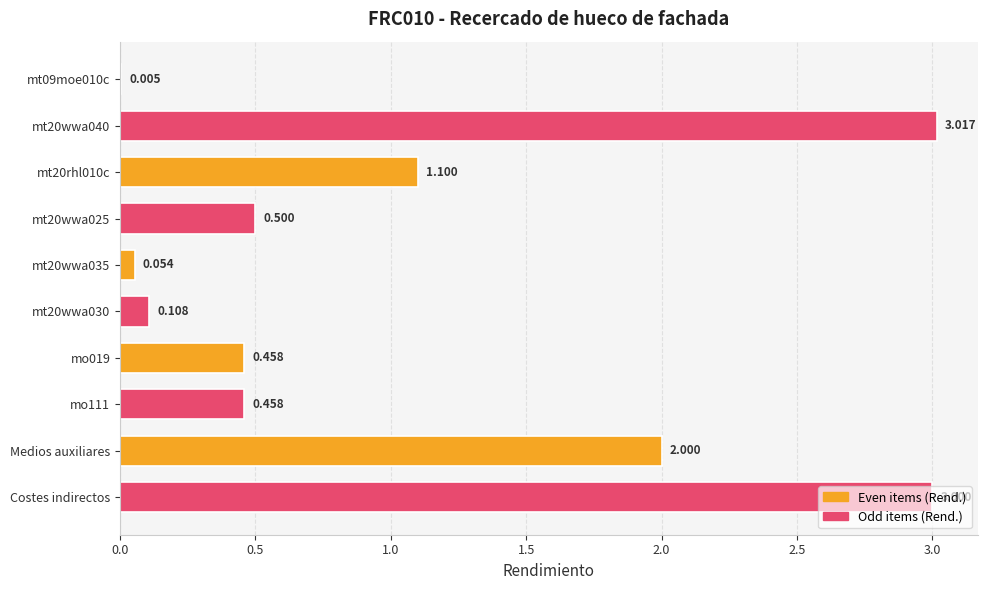

Which has a higher value, Costes indirectos or mt09moe010c?

Costes indirectos